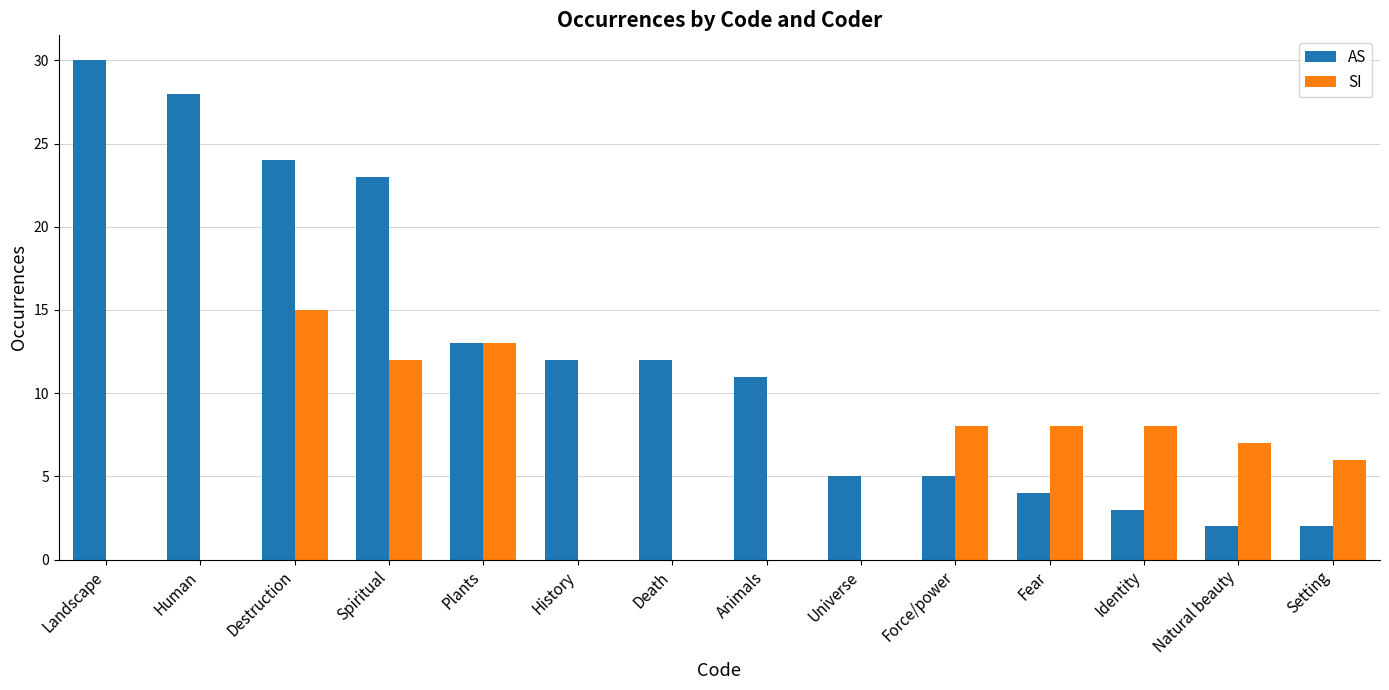

Which series changed the most between Destruction and Animals?

SI